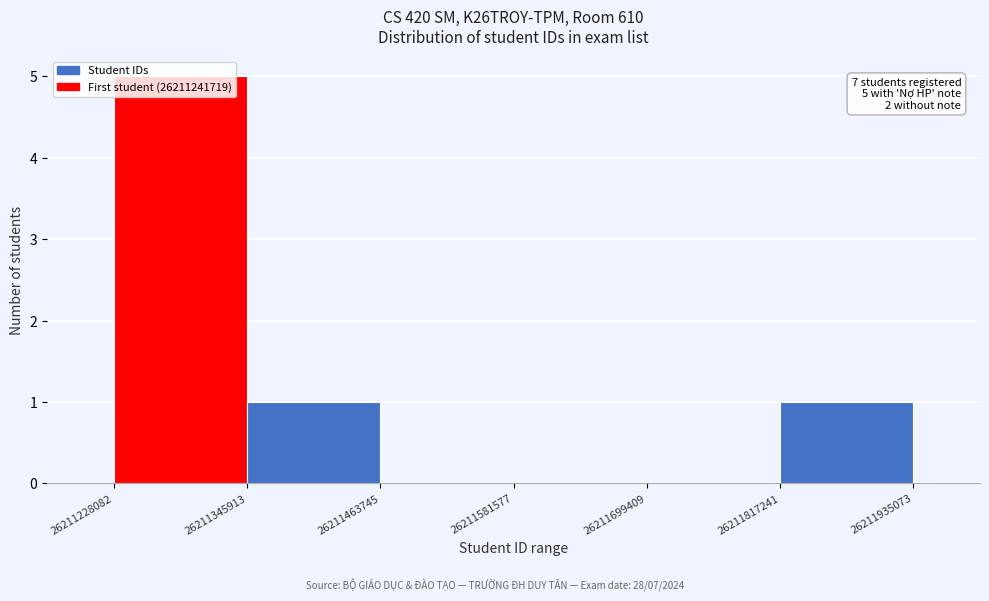

Which range on the x-axis has the tallest bar?

26211228082 to 26211345913